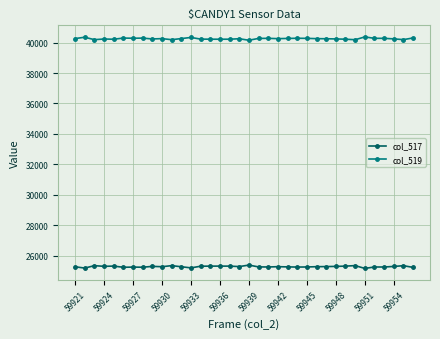

Does the chart display data point markers on the line(s)?

Yes